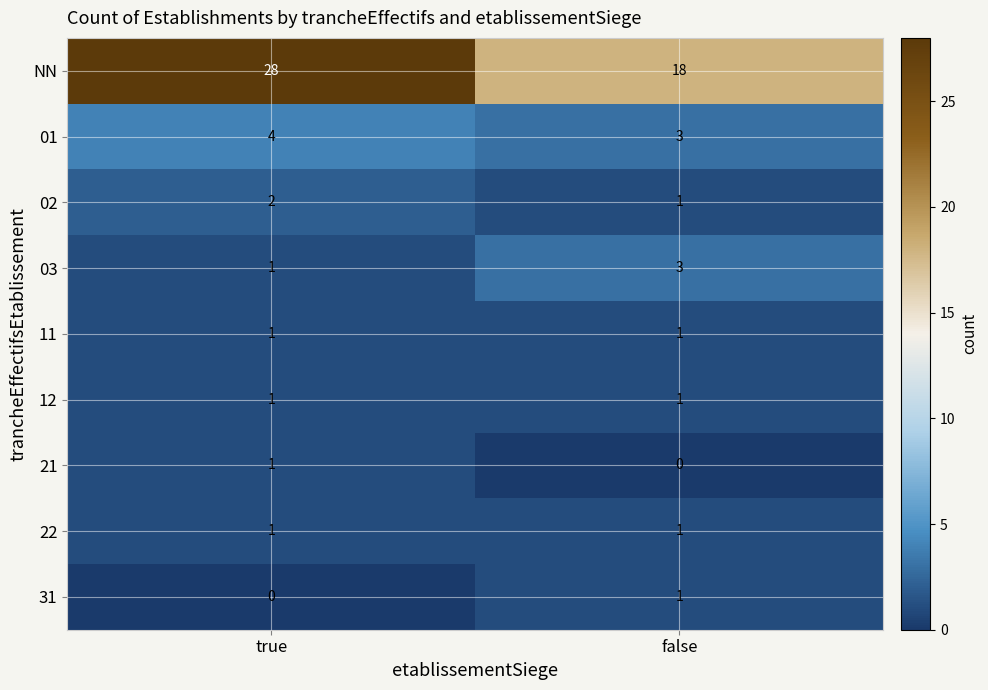

Which series has the widest spread of values?

NN